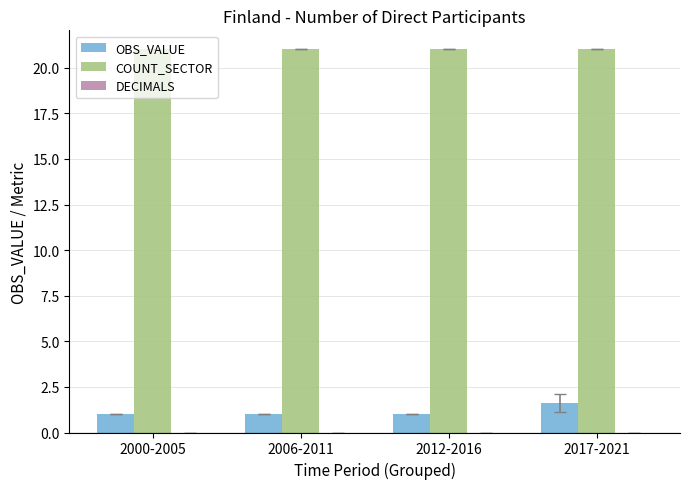

What is the approximate value of OBS_VALUE at 2000-2005?

1.0